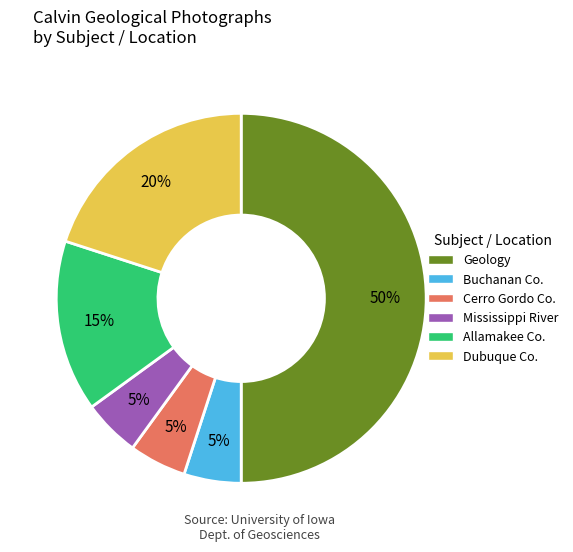

Which has a higher value, Geology or Cerro Gordo Co.?

Geology